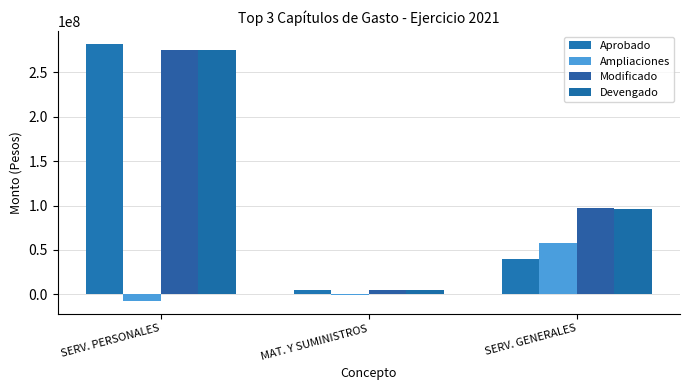

Reading left to right, transcribe all the data shown in this chart.

Aprobado: 281941202	5035668	39446257
Ampliaciones: -7312061	-286688	58227092
Modificado: 274629141	4748980	97673349
Devengado: 274629141	4683695	95555229